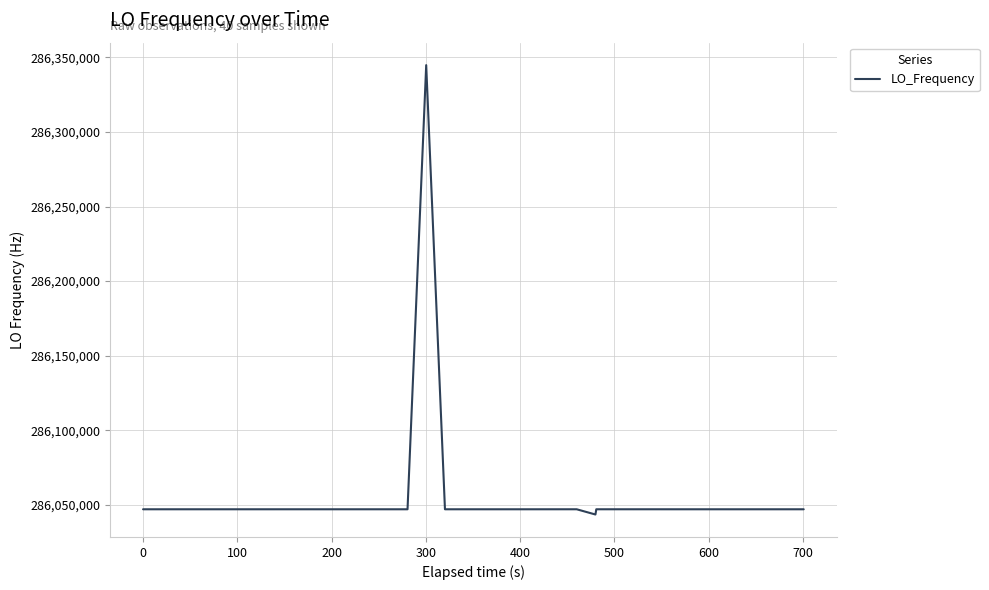

How many categories are shown in the chart?

40